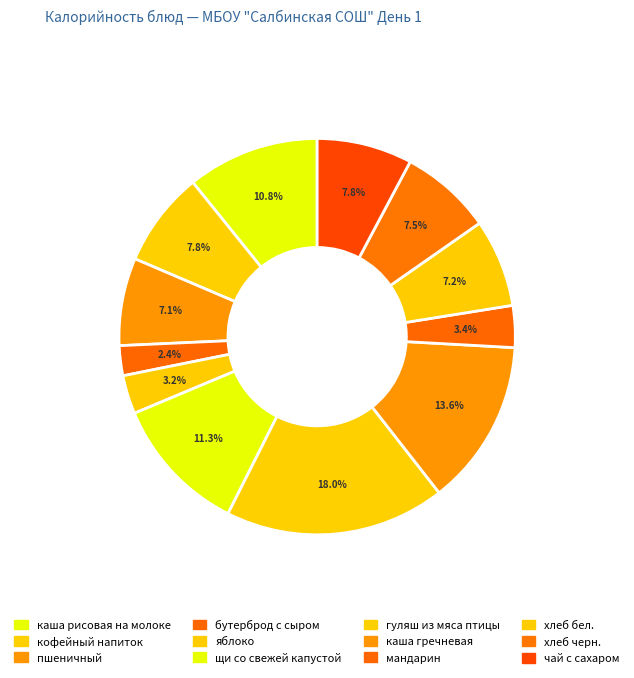

How many segments does this pie chart have?

12